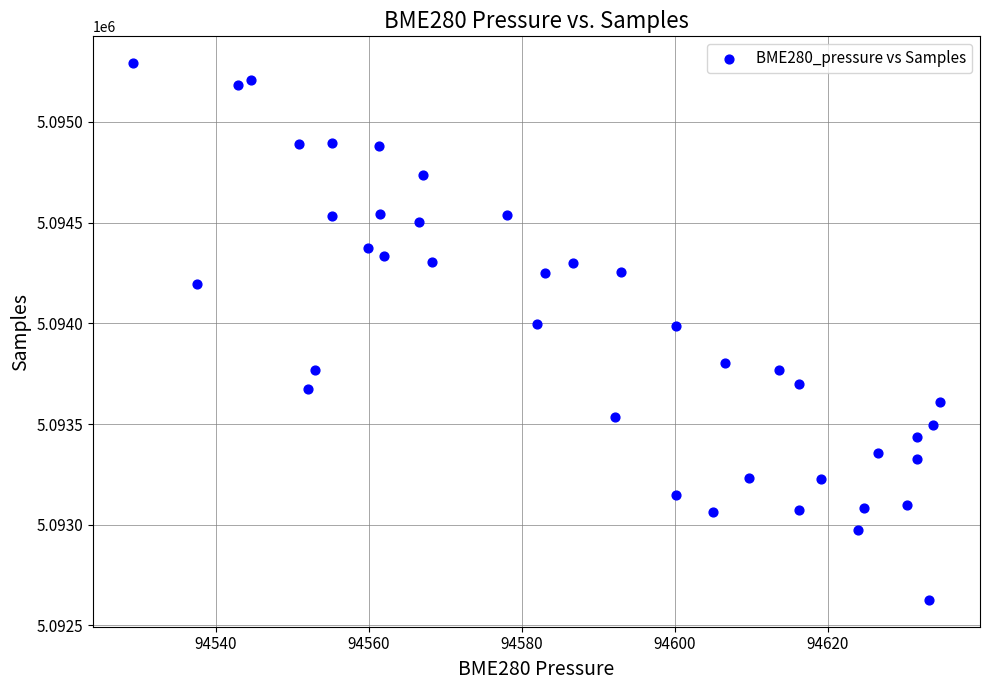

What is the range of Y values (max minus min)?

2664